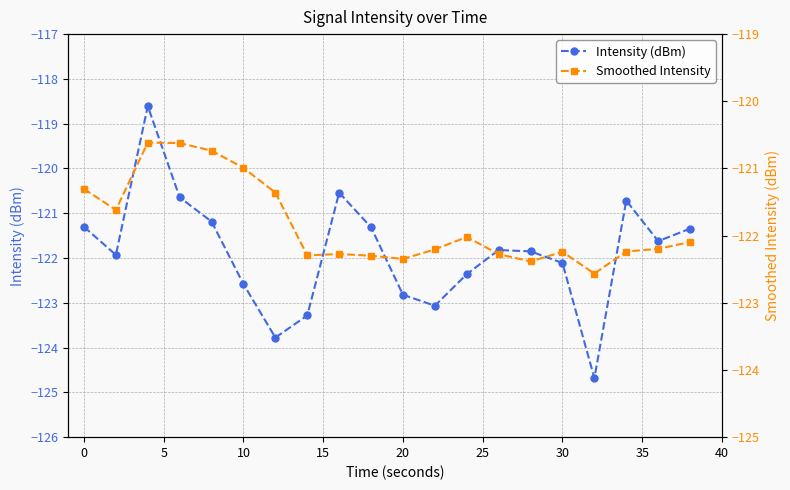

Reading right to left, extract all data points from this chart.

Intensity (dBm): -121.3	-121.6	-120.7	-124.7	-122.1	-121.9	-121.8	-122.4	-123.1	-122.8	-121.3	-120.5	-123.3	-123.8	-122.6	-121.2	-120.6	-118.6	-121.9	-121.3
Smoothed Intensity: -122.1	-122.2	-122.2	-122.6	-122.2	-122.4	-122.3	-122.0	-122.2	-122.3	-122.3	-122.3	-122.3	-121.4	-121.0	-120.7	-120.6	-120.6	-121.6	-121.3